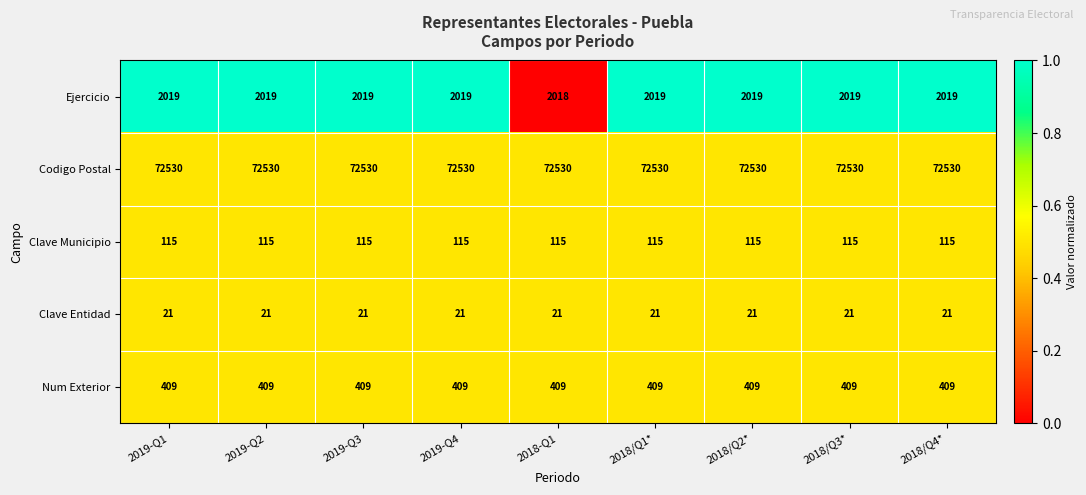

At 2018/Q1*, list the series in order from smallest to largest.

Clave Entidad, Clave Municipio, Num Exterior, Ejercicio, Codigo Postal